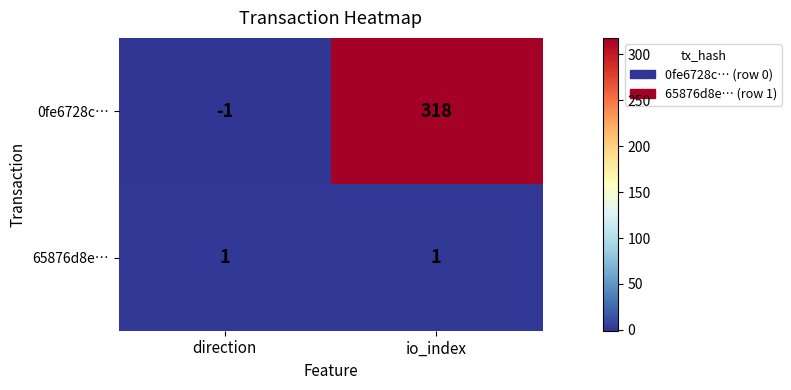

Which series has the largest total across all categories?

0fe6728c…